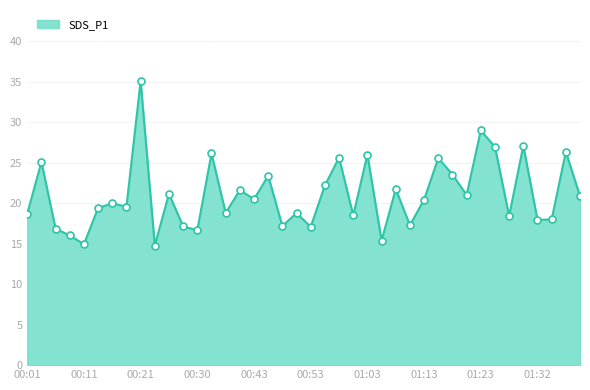

What is the smallest value displayed?

14.8